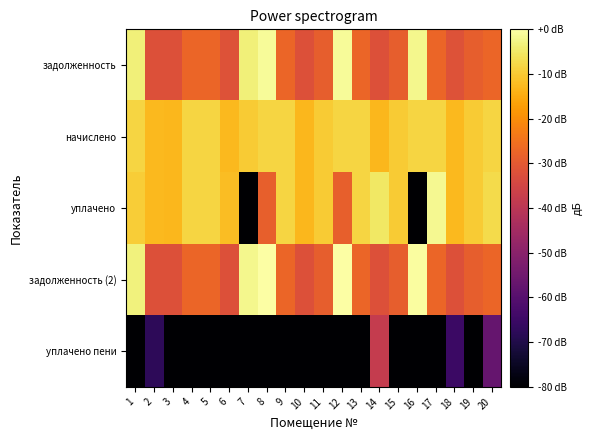

Reading right to left, transcribe all the data shown in this chart.

задолженность: 20=-27.4	19=-28.9	18=-31.8	17=-27.4	16=-2.0	15=-28.9	14=-32.0	13=-27.4	12=-1.1	11=-28.9	10=-31.9	9=-27.4	8=-1.1	7=-3.5	6=-31.9	5=-27.4	4=-27.2	3=-31.9	2=-31.9	1=-3.5
начислено: 20=-8.3	19=-9.8	18=-12.8	17=-8.3	16=-8.3	15=-9.8	14=-12.9	13=-8.3	12=-8.3	11=-9.9	10=-12.8	9=-8.3	8=-8.3	7=-9.8	6=-12.8	5=-8.3	4=-8.2	3=-12.8	2=-12.8	1=-8.3
уплачено: 20=-7.4	19=-9.8	18=-12.8	17=-1.9	16=-100.1	15=-9.8	14=-5.2	13=-8.3	12=-28.6	11=-9.9	10=-12.8	9=-8.3	8=-28.6	7=-100.1	6=-11.9	5=-8.3	4=-8.2	3=-12.8	2=-12.8	1=-9.5
задолженность (2): 20=-27.4	19=-28.9	18=-31.9	17=-27.4	16=-0.4	15=-28.9	14=-32.0	13=-27.4	12=-0.0	11=-28.9	10=-31.9	9=-27.4	8=0.0	7=-2.0	6=-31.9	5=-27.4	4=-27.2	3=-31.9	2=-31.9	1=-3.2
уплачено пени: 20=-57.1	19=-100.1	18=-65.1	17=-100.1	16=-100.1	15=-100.1	14=-38.0	13=-100.1	12=-100.1	11=-100.1	10=-100.1	9=-100.1	8=-100.1	7=-100.1	6=-91.4	5=-100.1	4=-100.1	3=-100.1	2=-67.7	1=-100.1